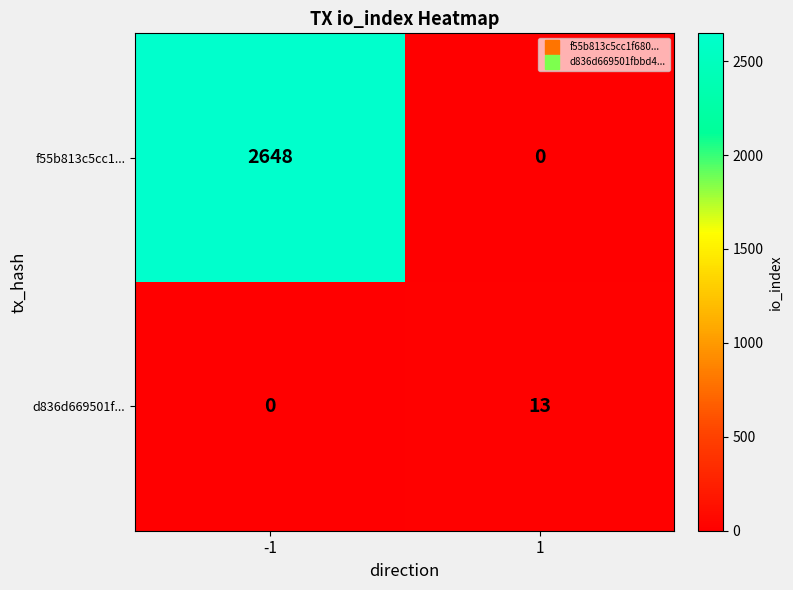

The value of d836d669501f... at 1 is 13. True or false?

True